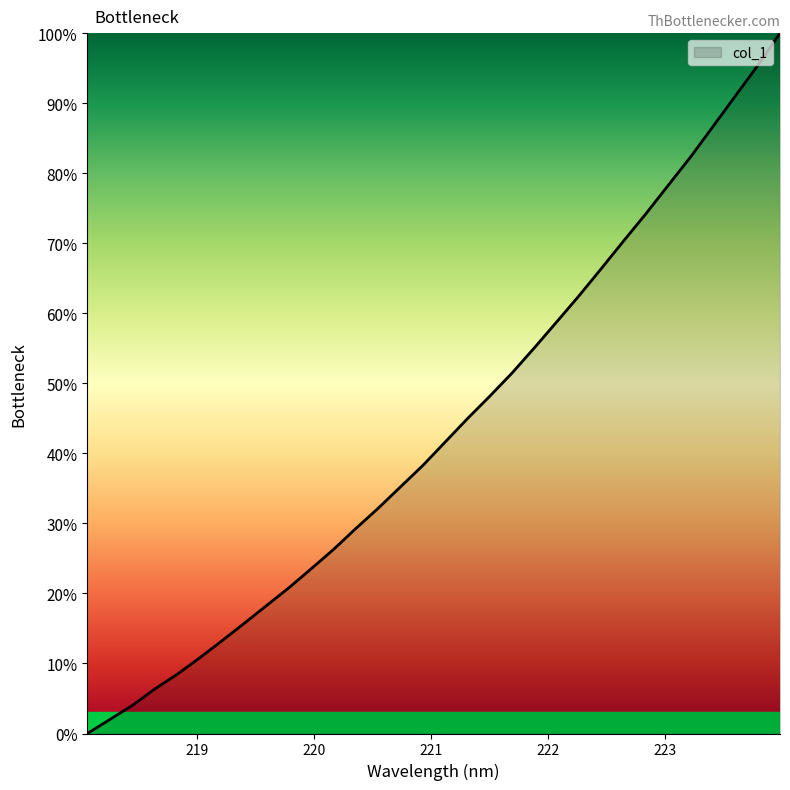

What is the difference between the maximum and minimum values?

100.0